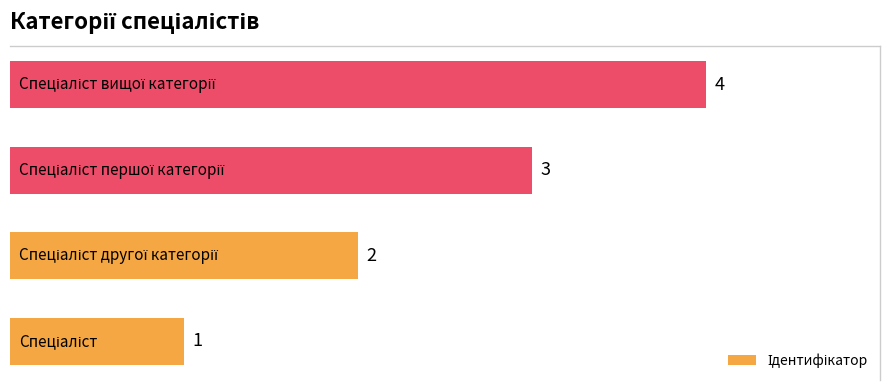

How many series are shown in this chart?

1